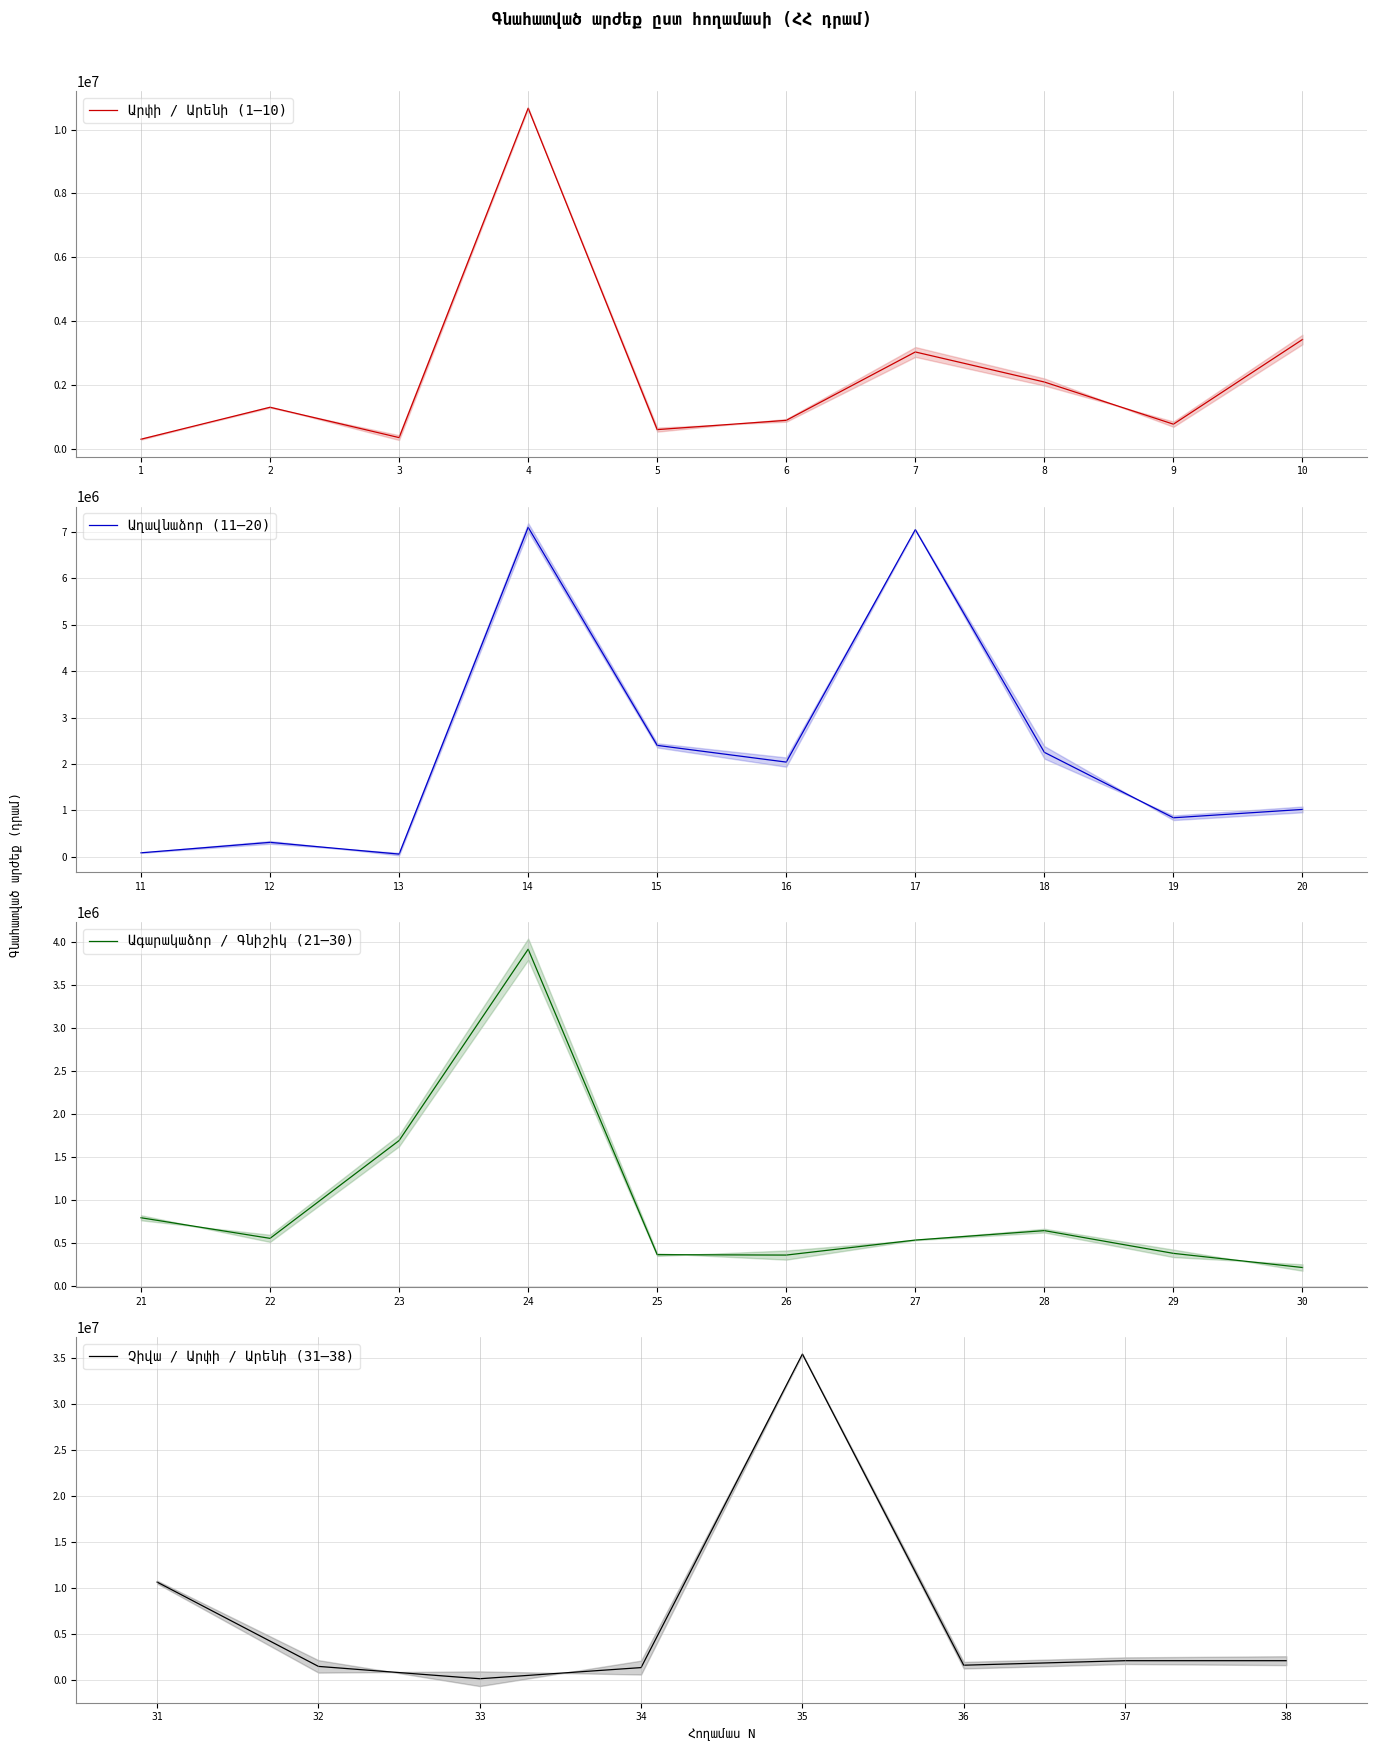

Approximately how many times larger is the value at 22 compared to 10?

0.2